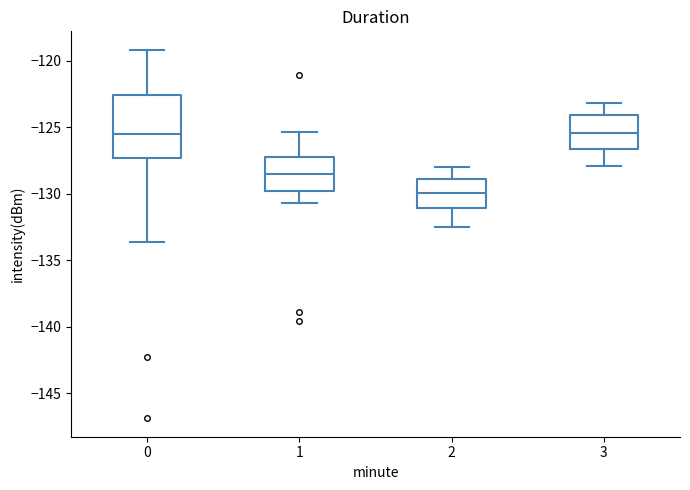

Which box is the tallest, from its lower edge to its upper edge?

0